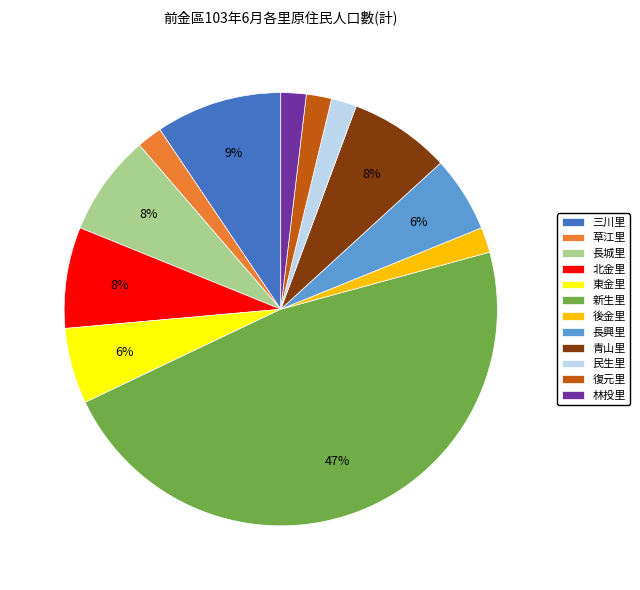

Which category has the biggest portion of the pie?

新生里